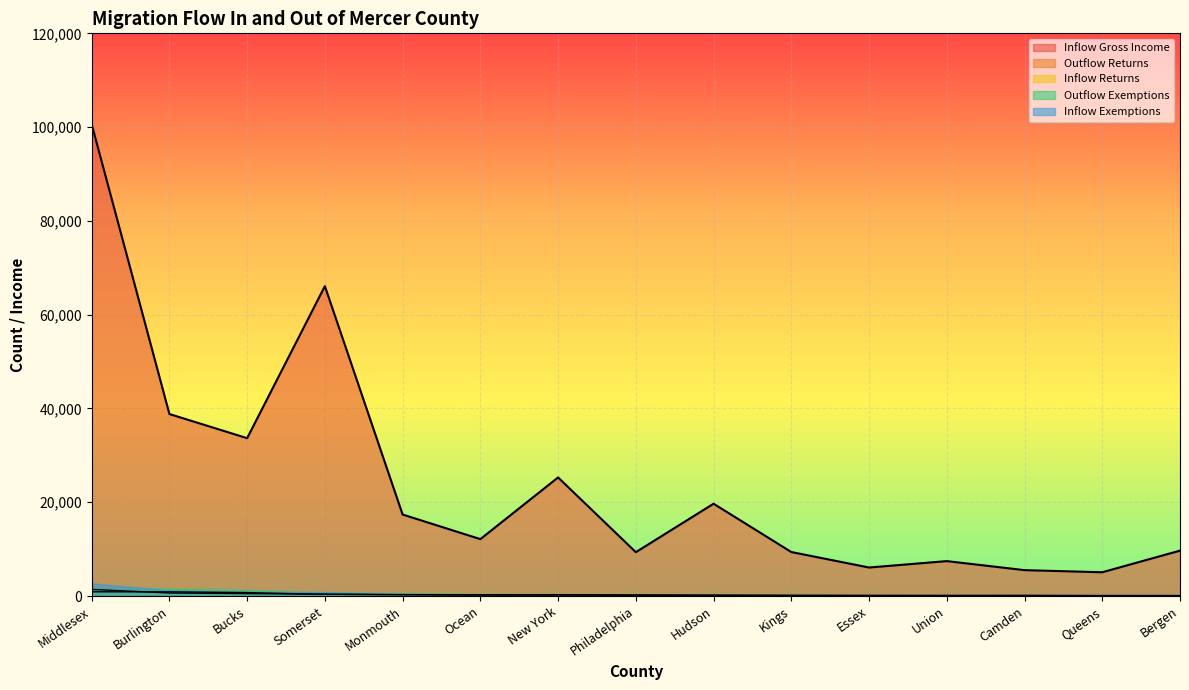

Which has a higher value, Ocean or Bucks?

Bucks